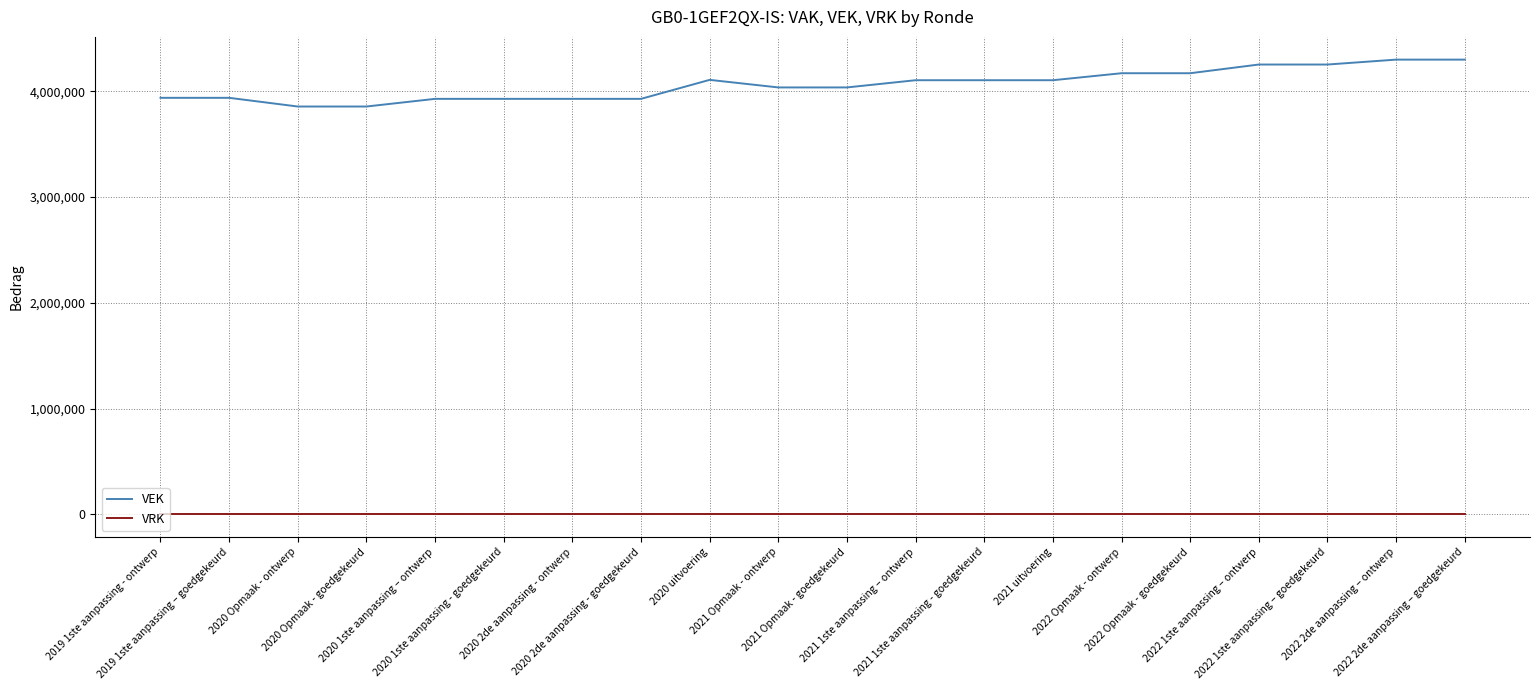

What position from the left is 2021 Opmaak - ontwerp?

10